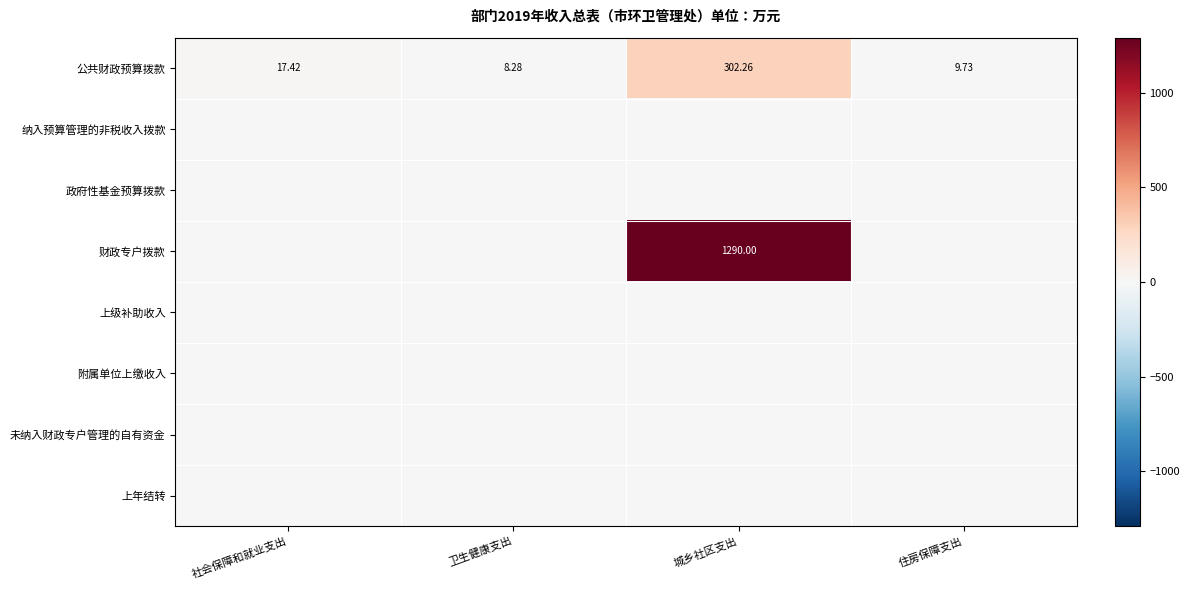

Between 卫生健康支出 and 城乡社区支出, which is larger?

城乡社区支出